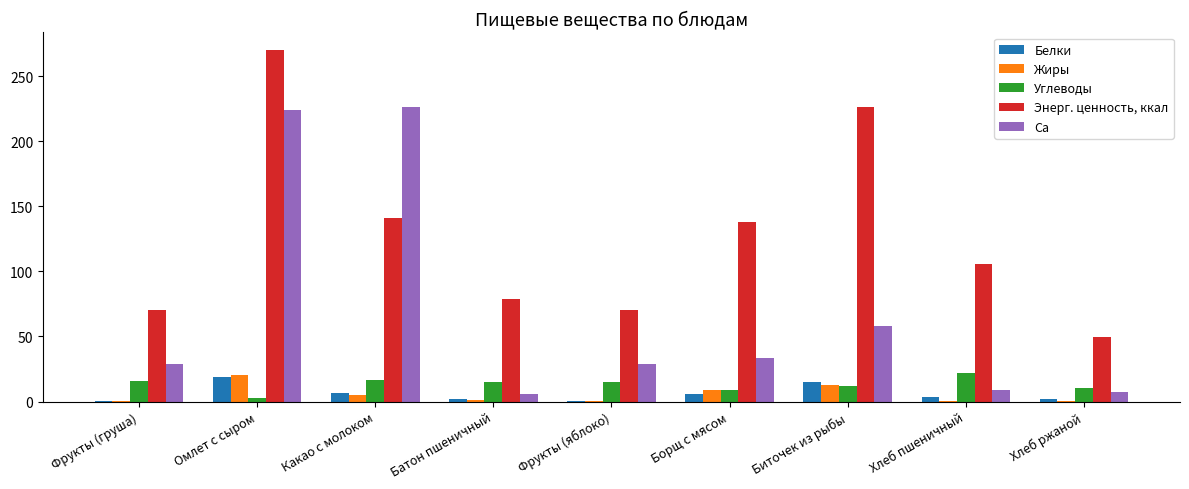

Is the value of Углеводы at Хлеб пшеничный greater than the value of Энерг. ценность, ккал at Какао с молоком?

No